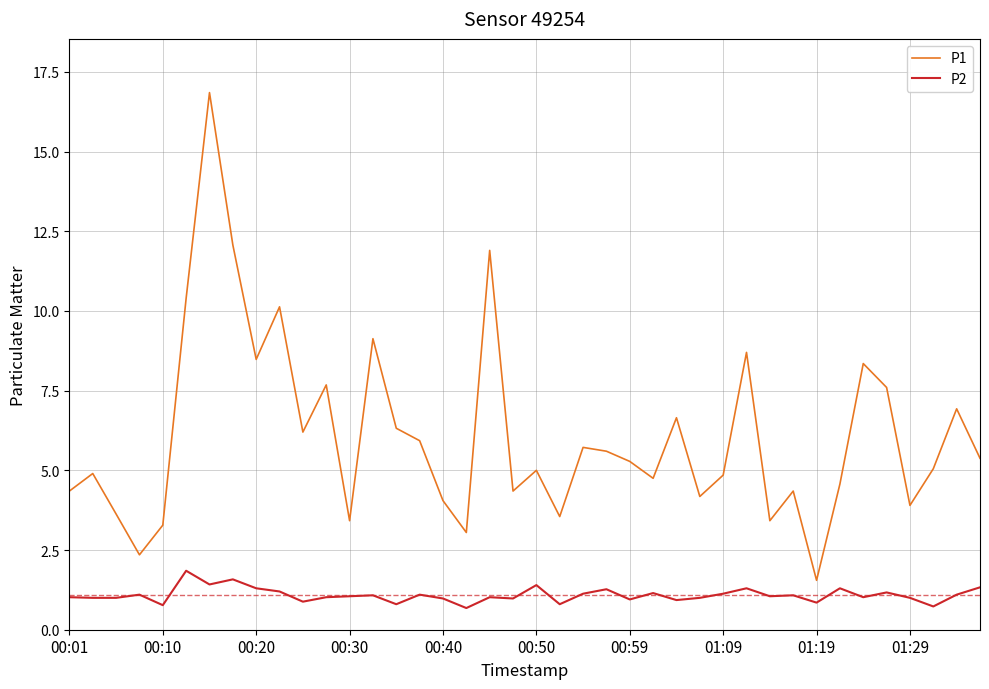

Which series has the largest total across all categories?

P1